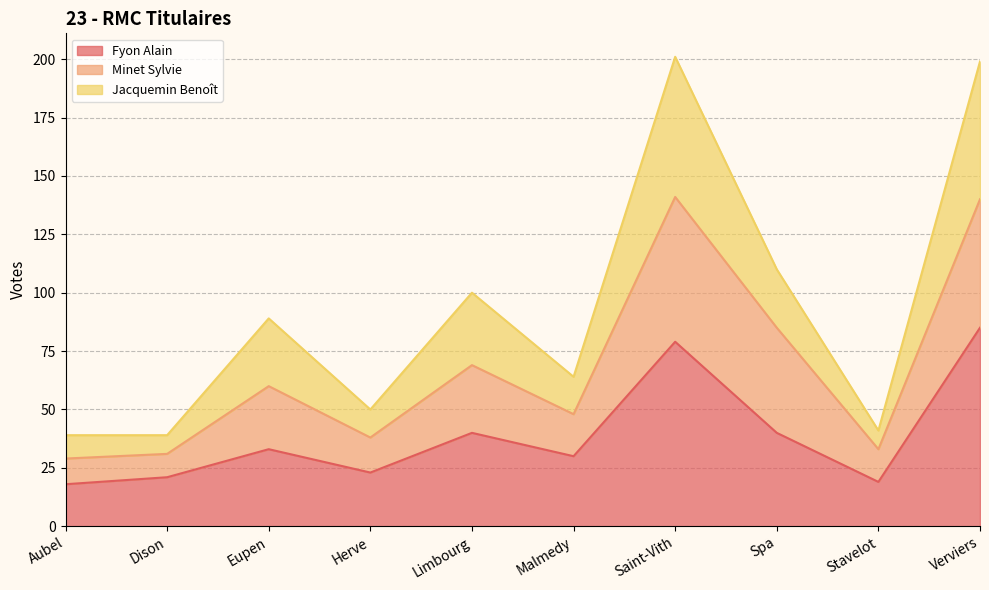

What is the highest value of the Fyon Alain series?

85